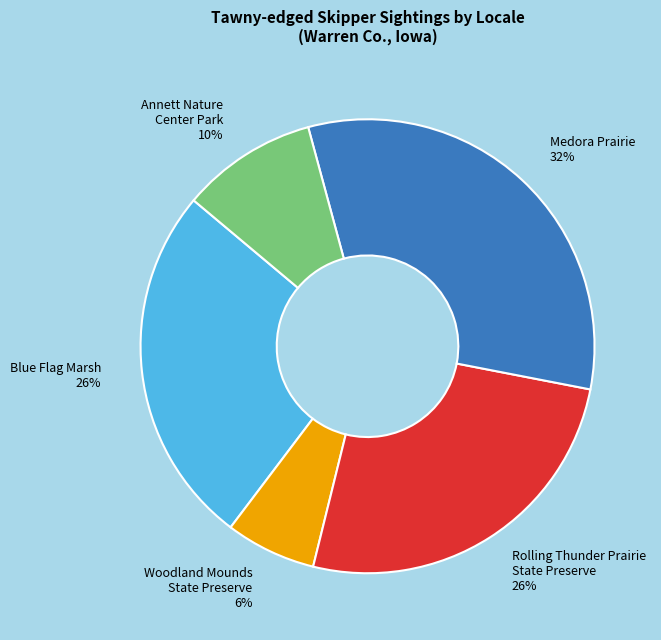

Is there a majority slice in this chart?

No